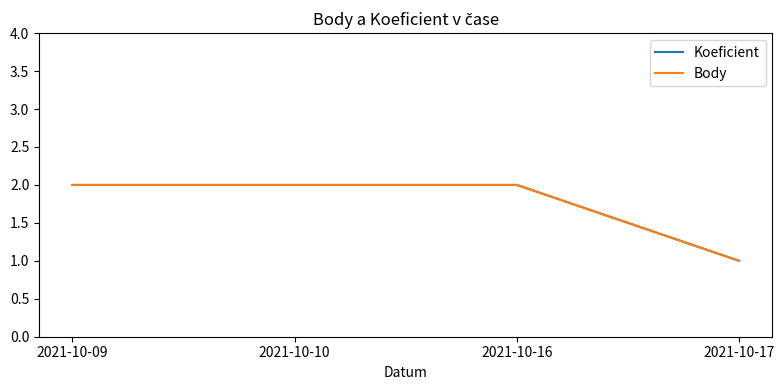

Reading left to right, transcribe all the data shown in this chart.

Koeficient: 2021-10-09=2	2021-10-10=2	2021-10-16=2	2021-10-17=1
Body: 2021-10-09=2	2021-10-10=2	2021-10-16=2	2021-10-17=1